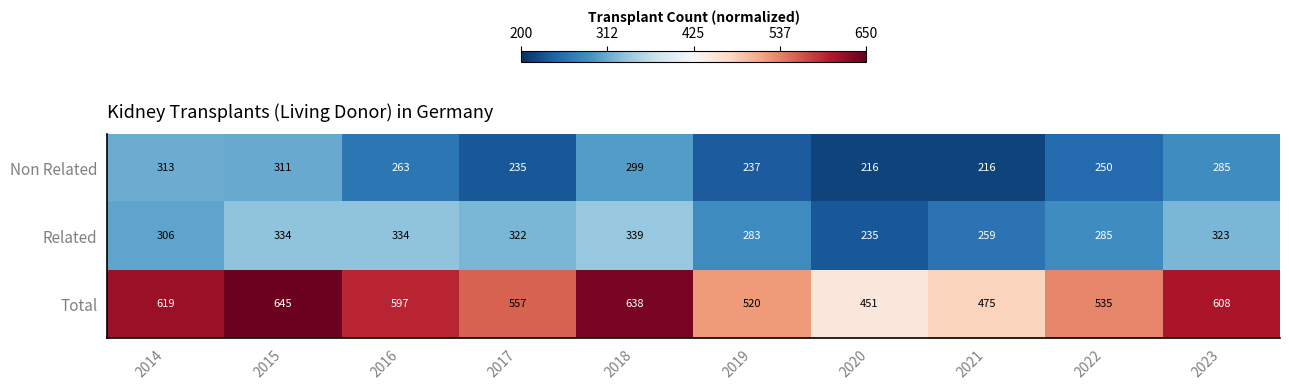

At which category does the chart reach its peak across all series?

2015